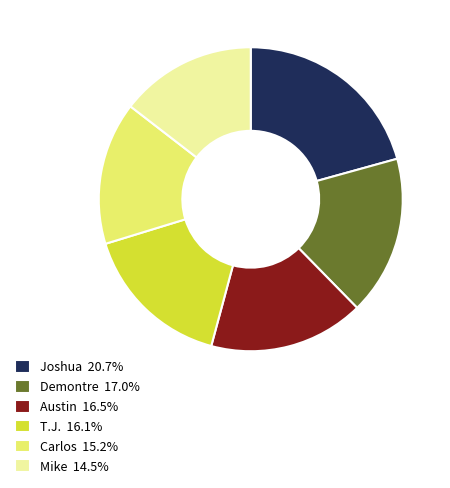

How many segments does this pie chart have?

6